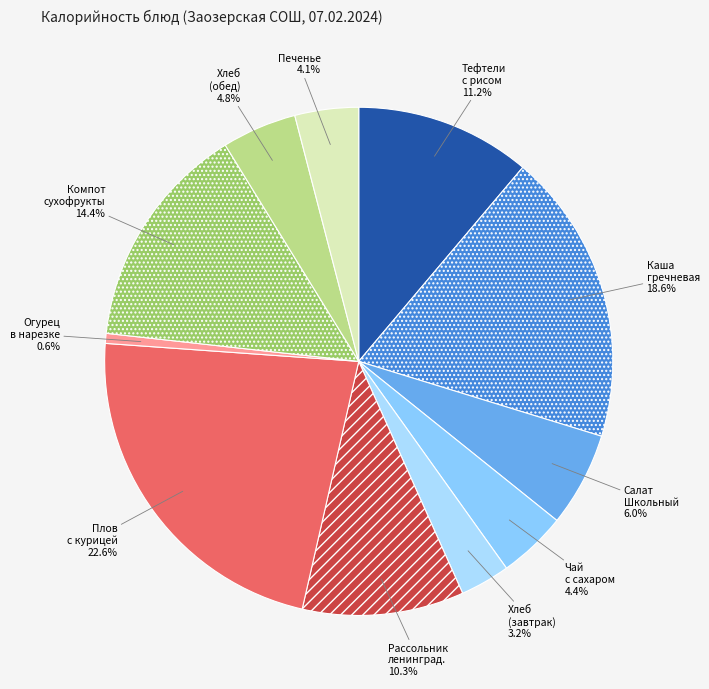

To the nearest percent, what is the average slice percentage?

9%